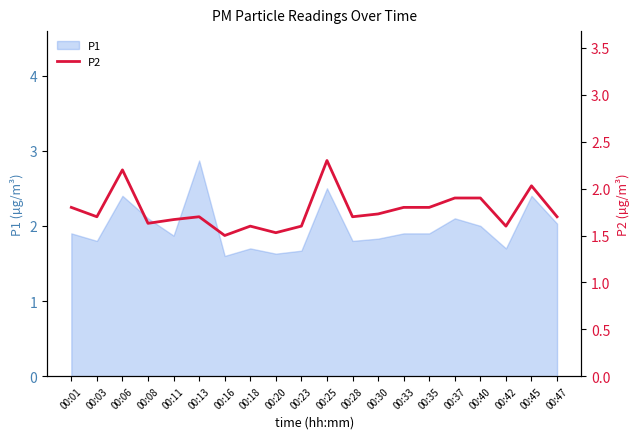

The value of P1 at 00:11 is 1.9. True or false?

True